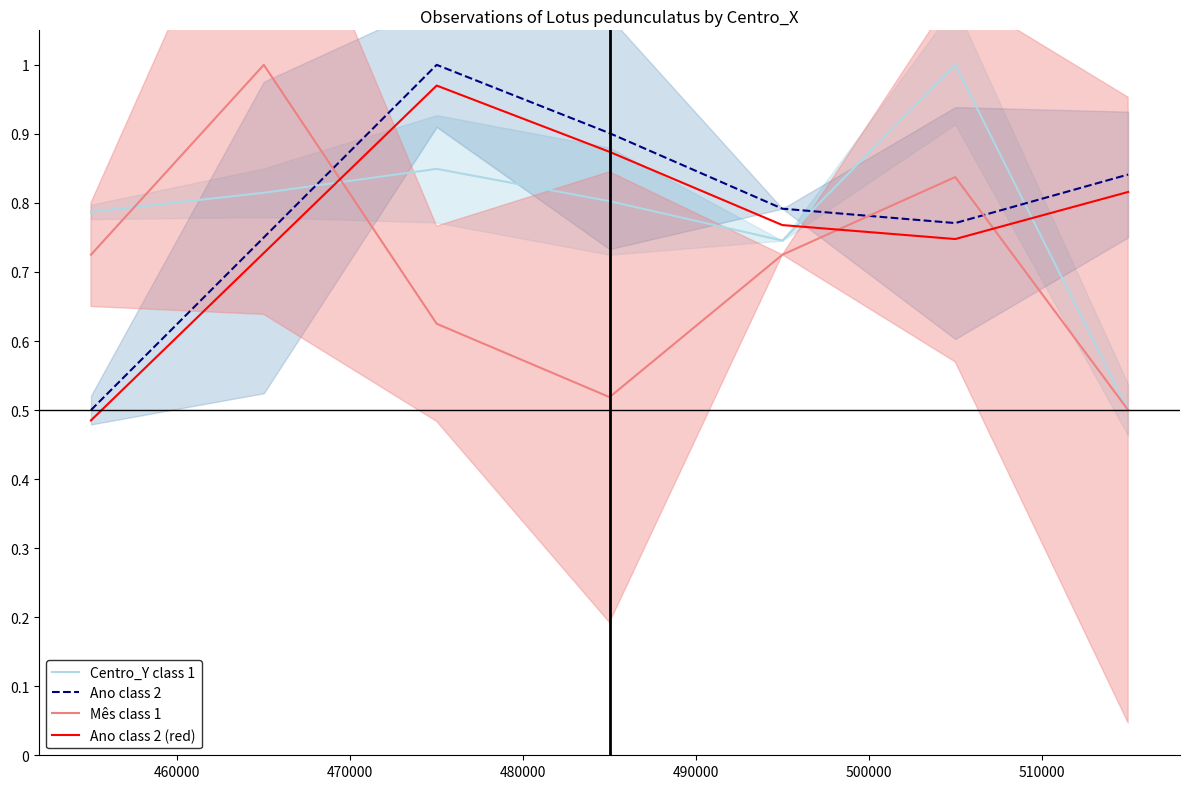

How many series are shown in this chart?

4